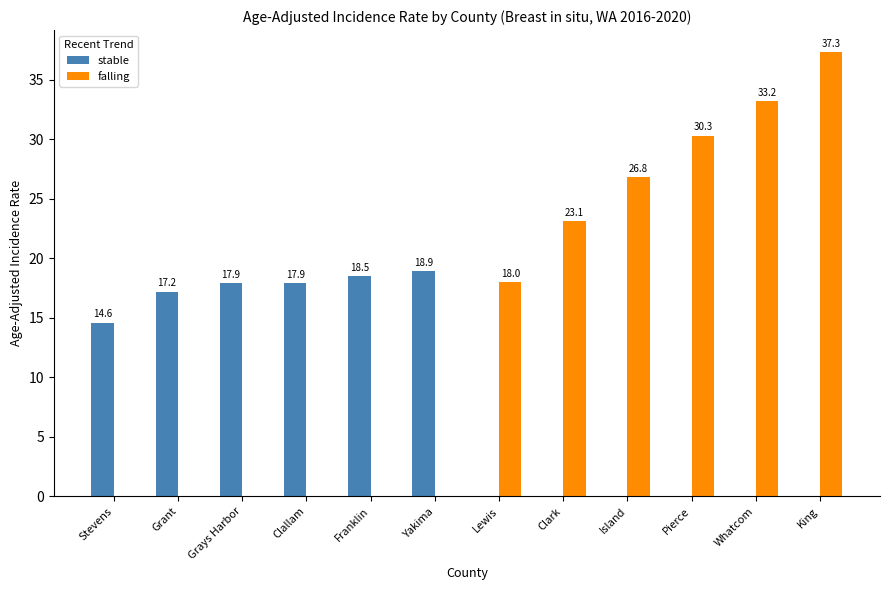

What is the maximum value for falling?

37.3